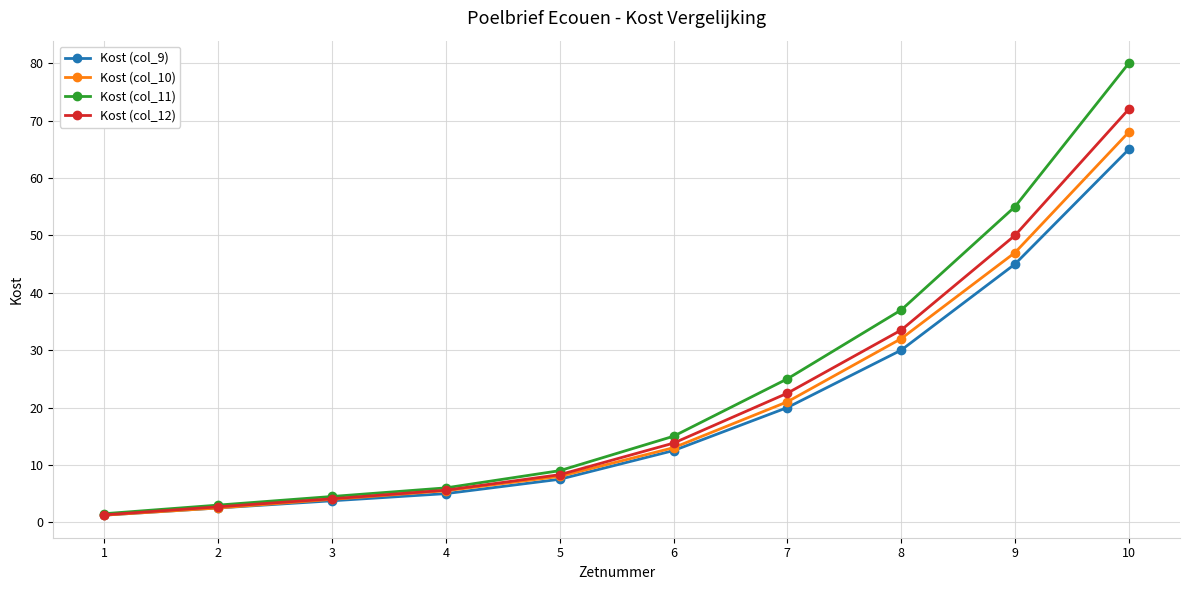

What is the difference between the maximum and minimum values in the Kost (col_12) series?

70.7